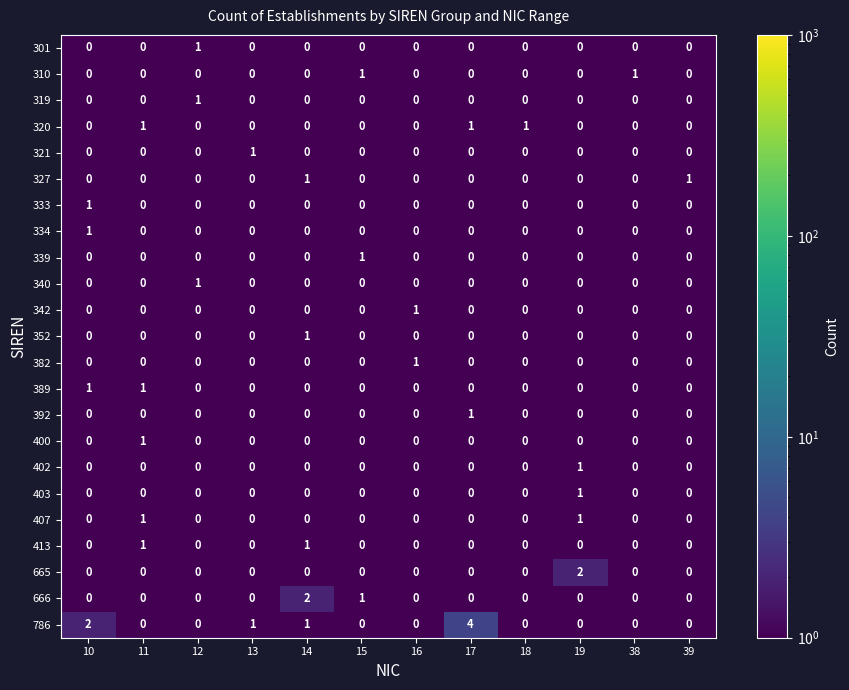

The value of 392 at 13 is -1. True or false?

False